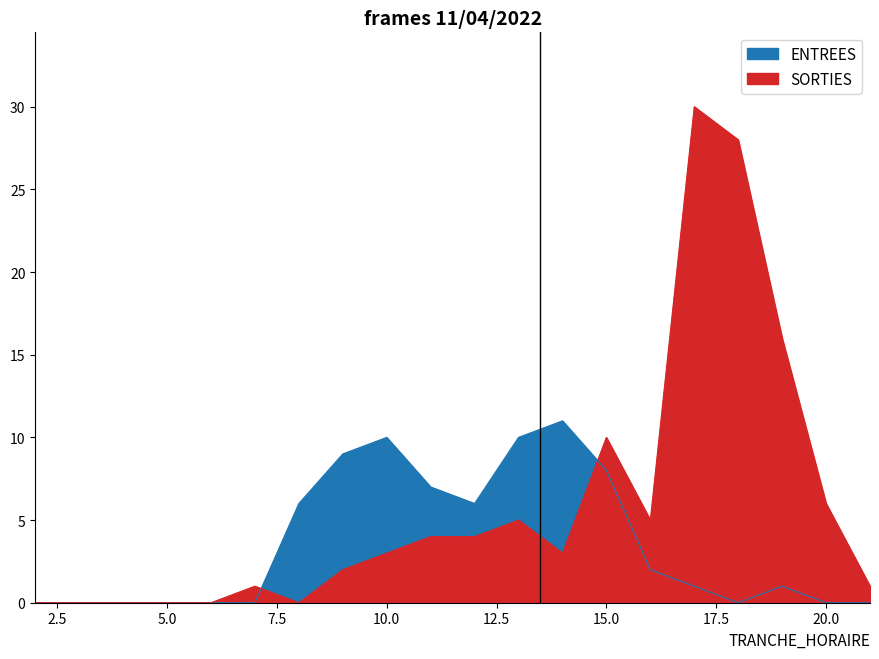

What is the average value of the SORTIES series?

6